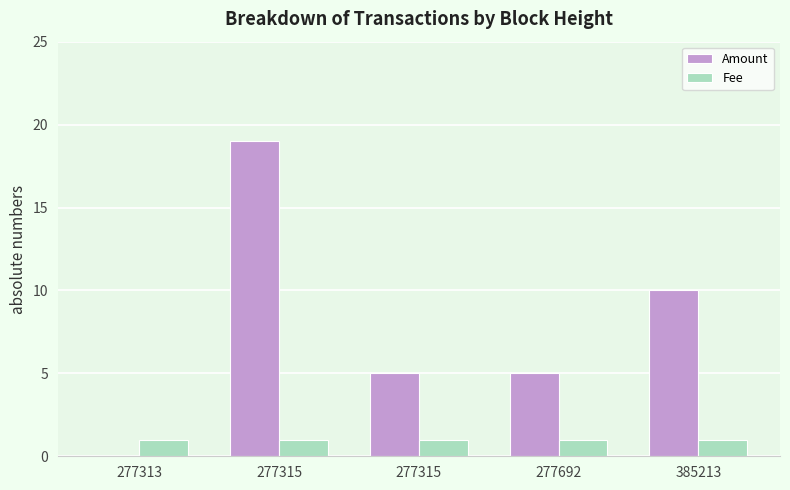

What is the spread (max minus min) of values at 277315?

18